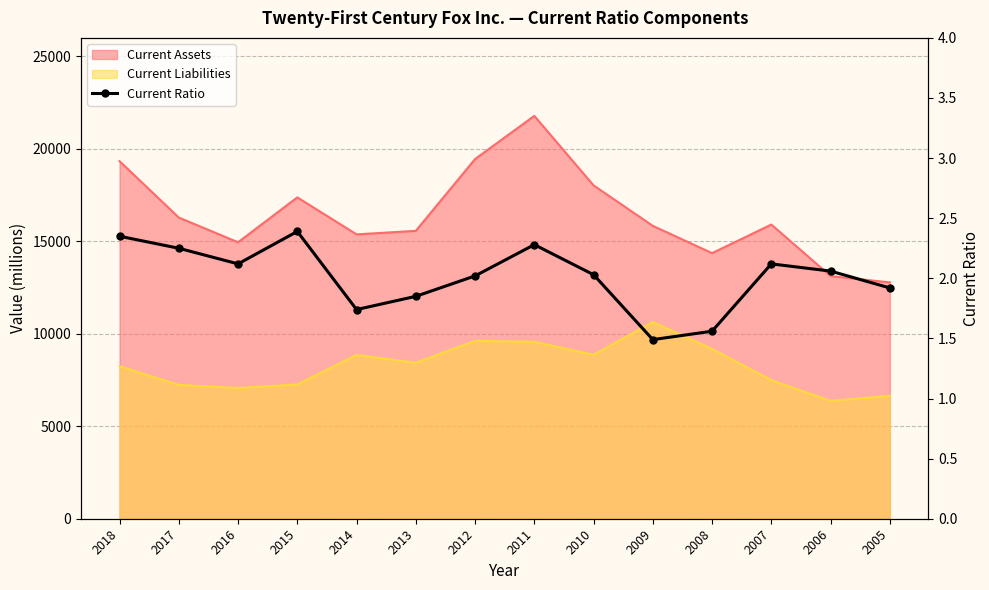

List the labels in order of value, smallest first.

2009, 2008, 2014, 2013, 2005, 2012, 2010, 2006, 2016, 2007, 2017, 2011, 2018, 2015